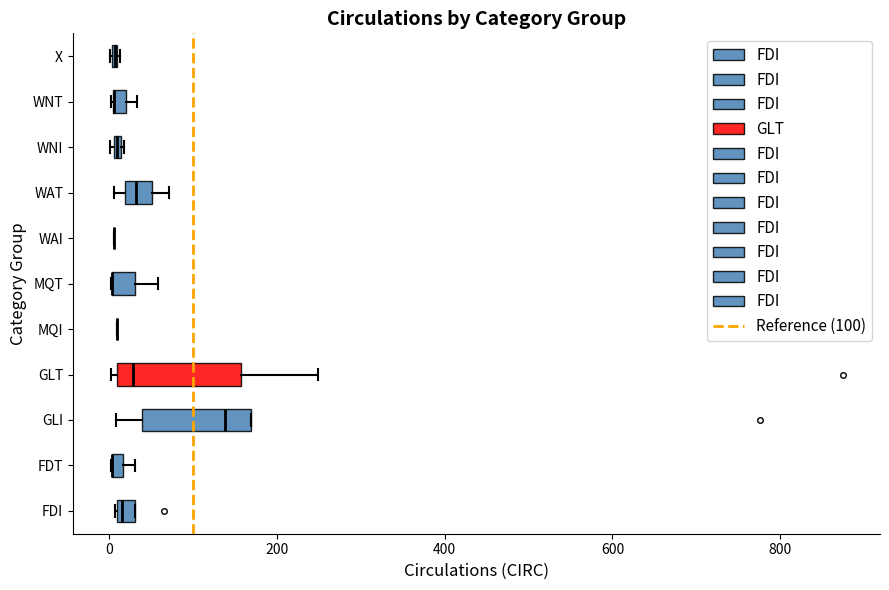

Where is the left edge of the box for GLI on the x-axis? The values are not printed on the chart, so give them approximately, as read against the axis.

40